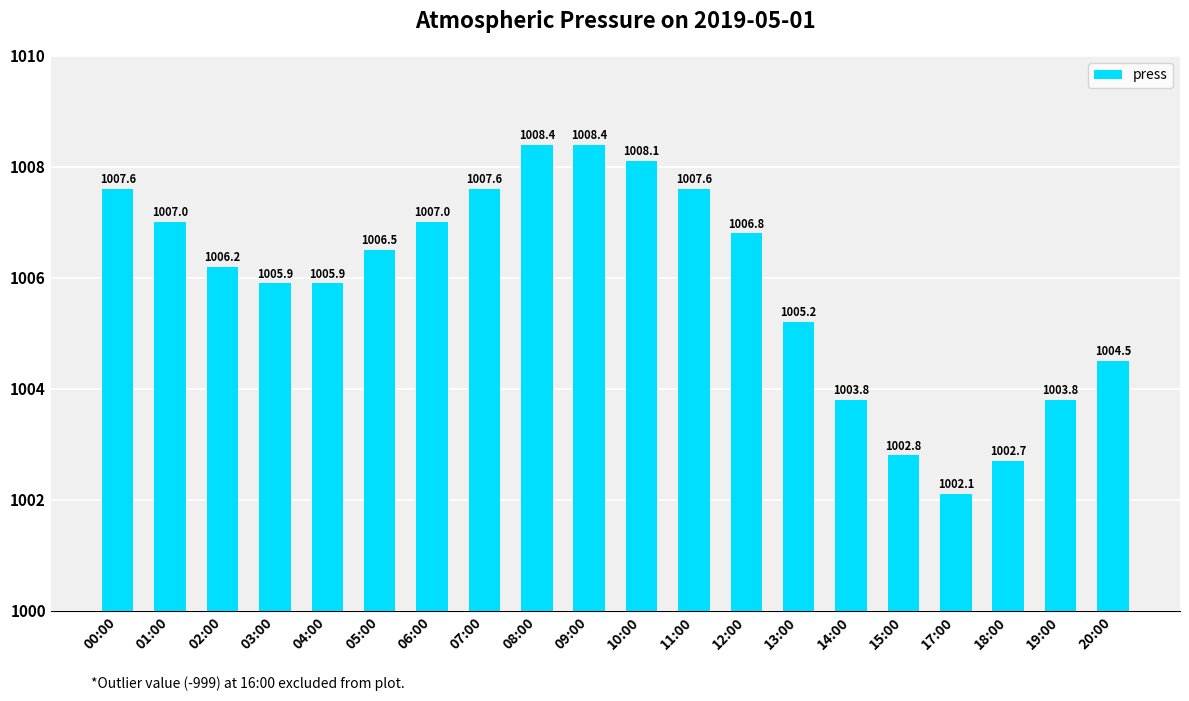

What is the label of the 18th bar from the right?

02:00